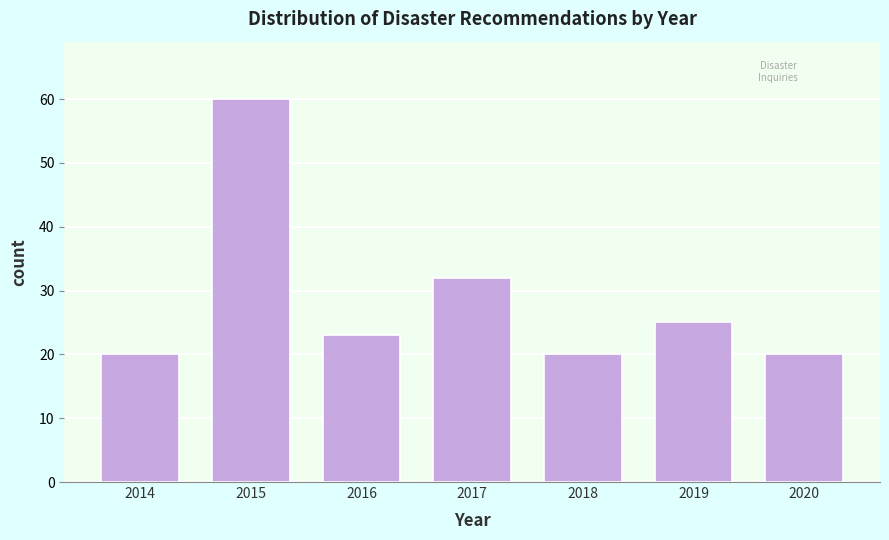

Reading left to right, what are all the values shown in this chart?

2014=20	2015=60	2016=23	2017=32	2018=20	2019=25	2020=20